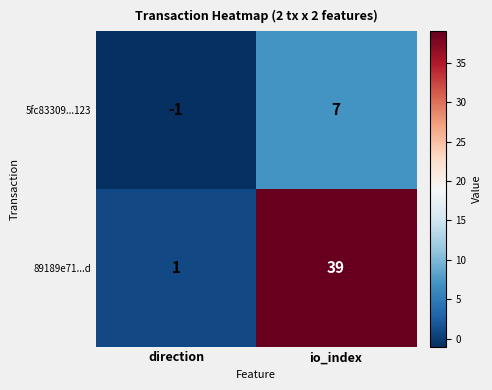

The 5fc83309...123 series shows 3 at io_index. True or false?

False